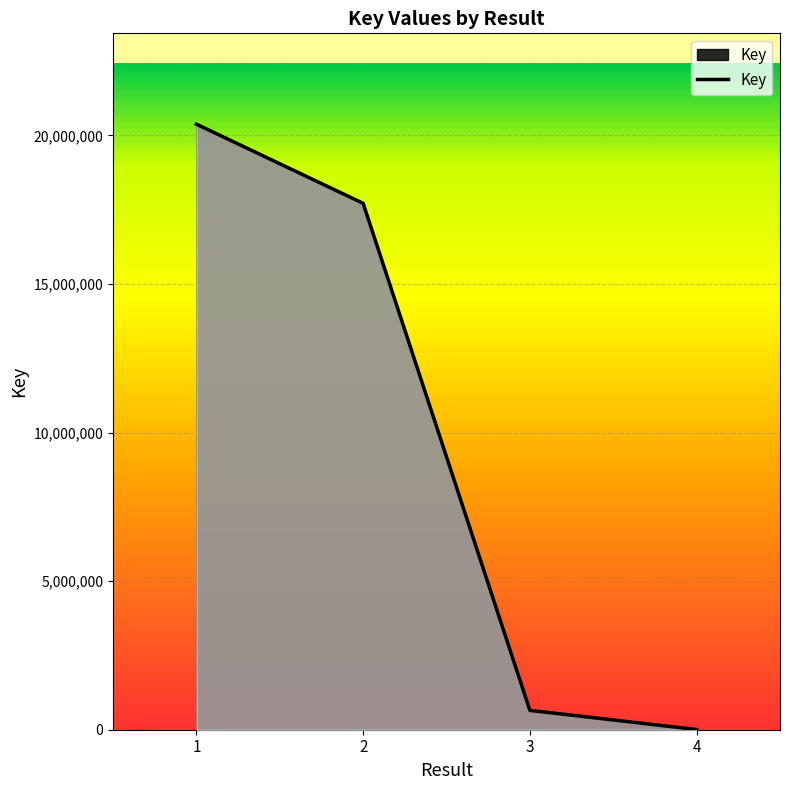

What is the greatest value displayed?

20378385